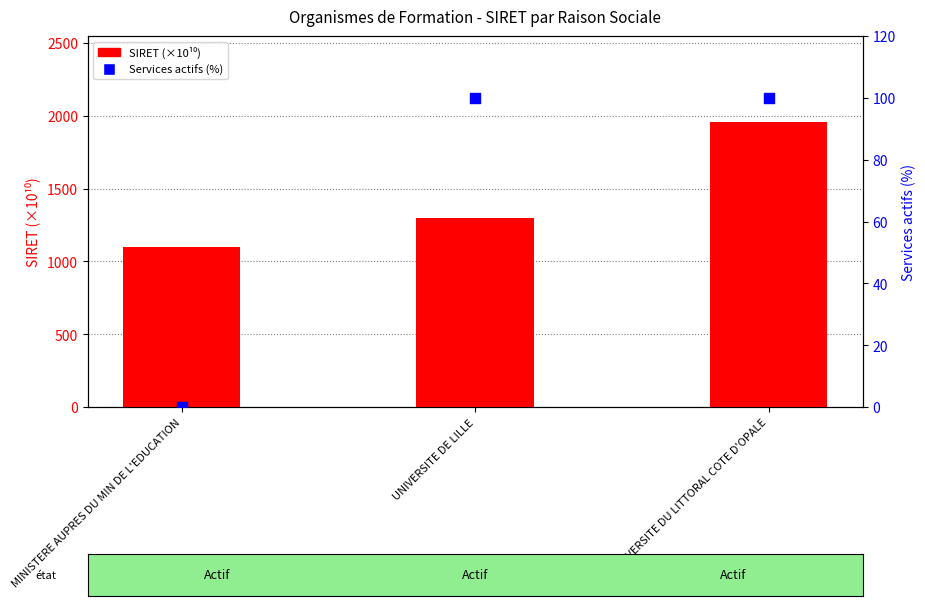

Which series contains the highest Y value?

SIRET (x10^10)